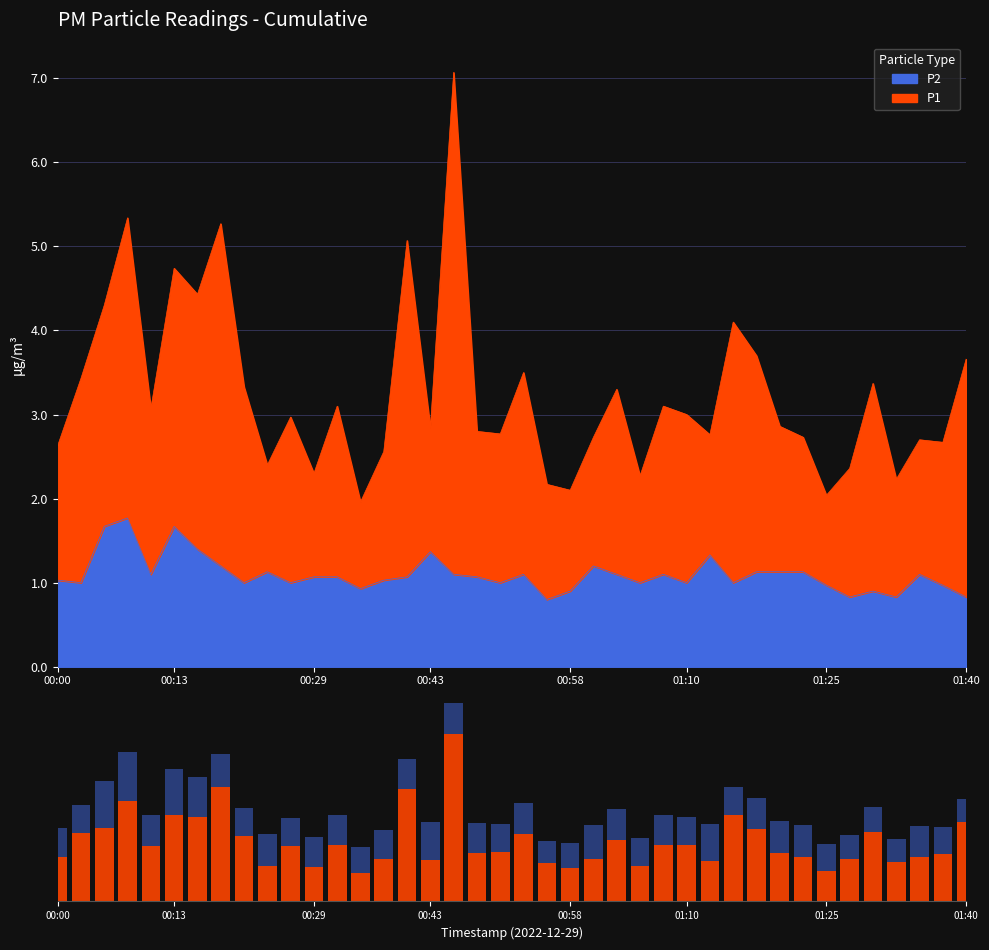

How many bars are there in total?

80